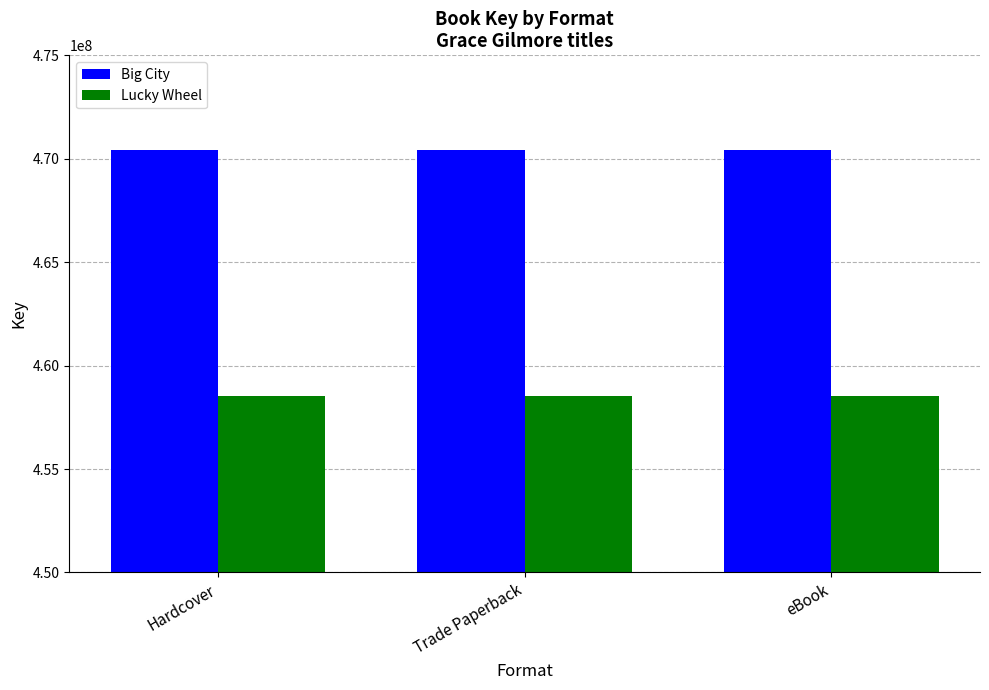

What is the spread (max minus min) of values at eBook?

11884504